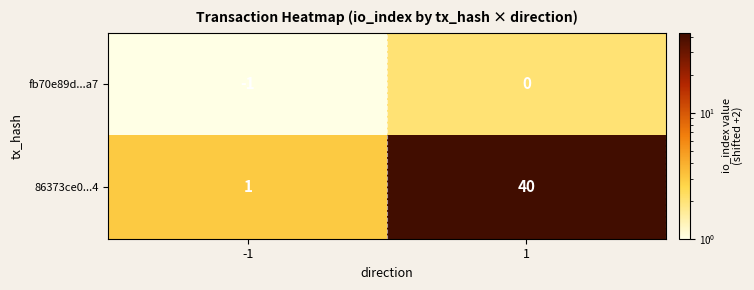

Reading right to left, what are all the values shown in this chart?

fb70e89d...a7: 1=0	-1=-1
86373ce0...4: 1=40	-1=1